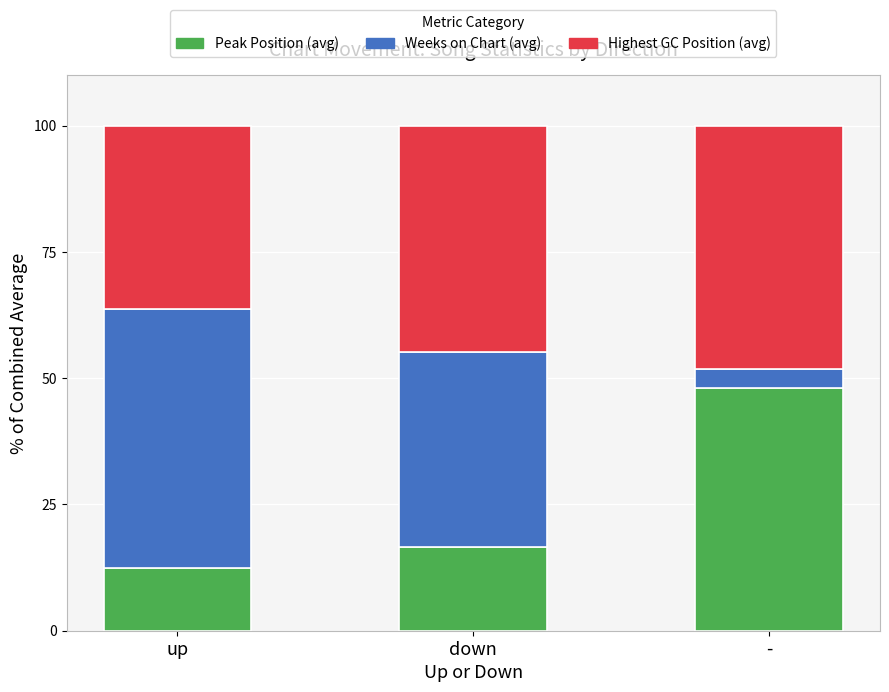

What is the approximate value of Peak Position (avg) at down?

16.6